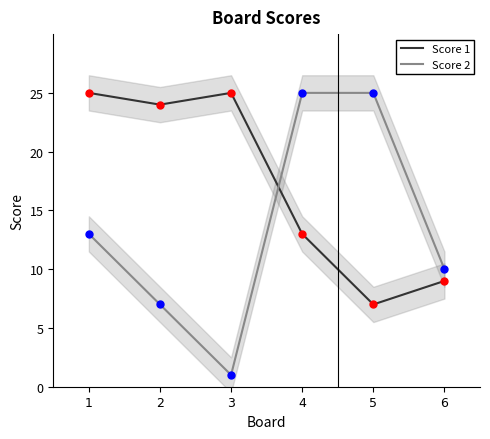

What is the minimum value for Score 2?

1